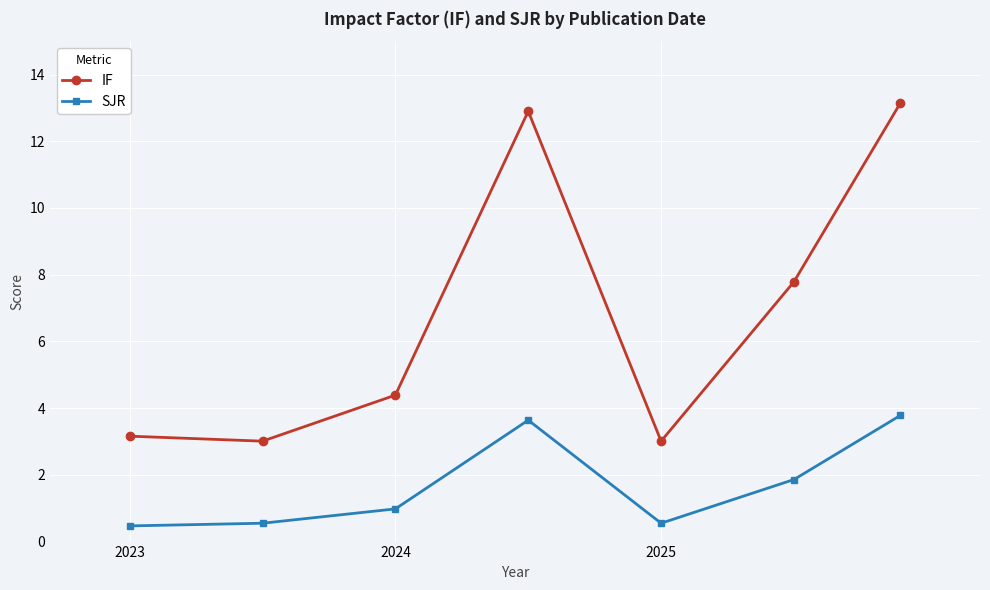

True or false: SJR and IF intersect in this chart.

False